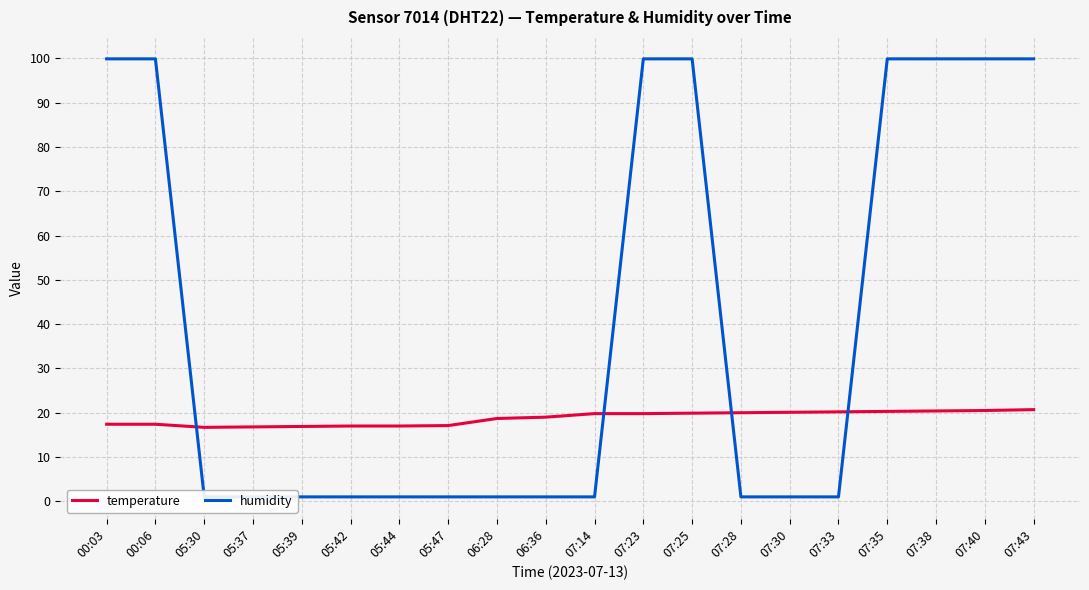

What is the difference between the temperature values at 06:28 and 07:30?

1.4